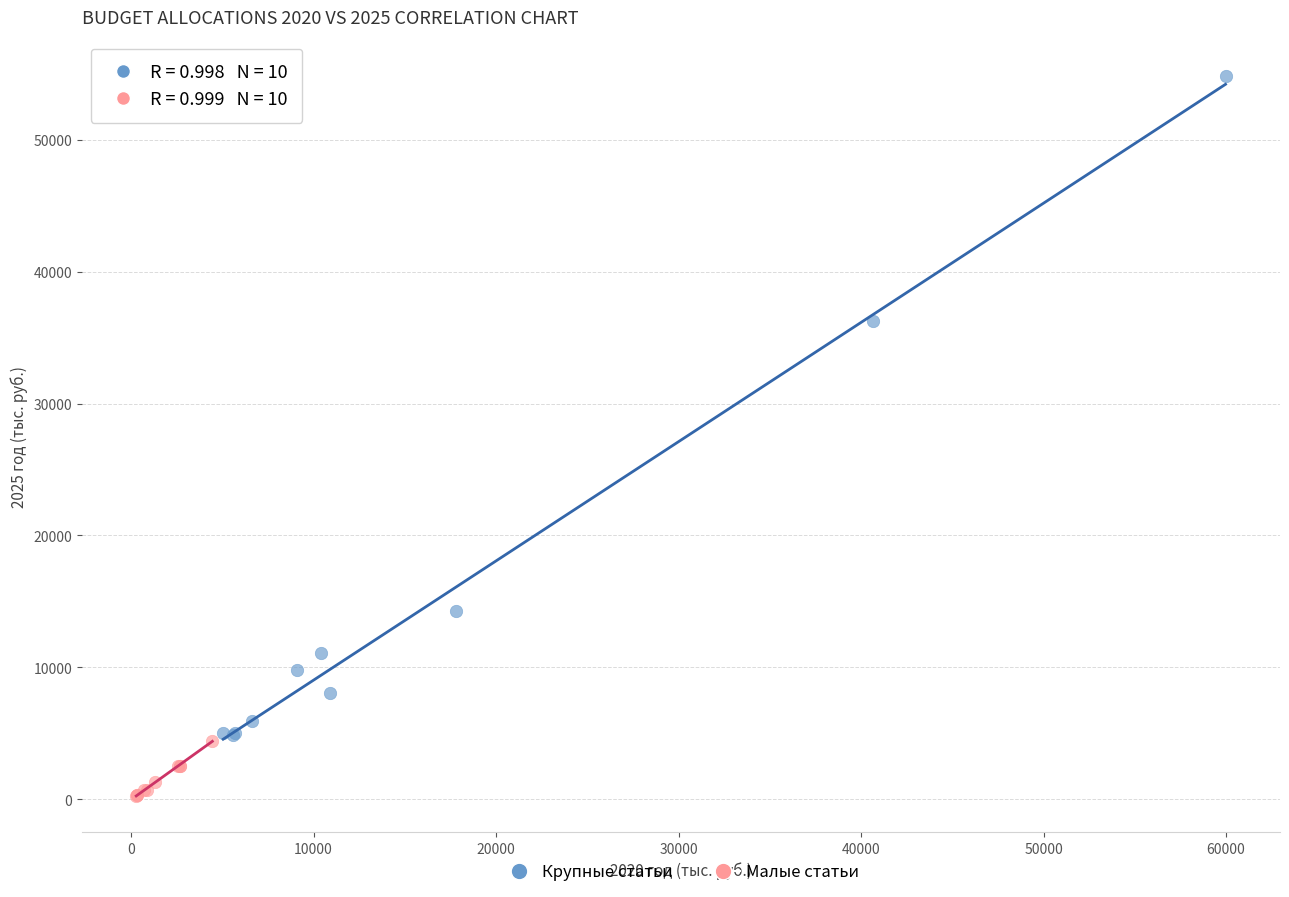

What are all the series names shown in the legend?

Крупные статьи, Малые статьи